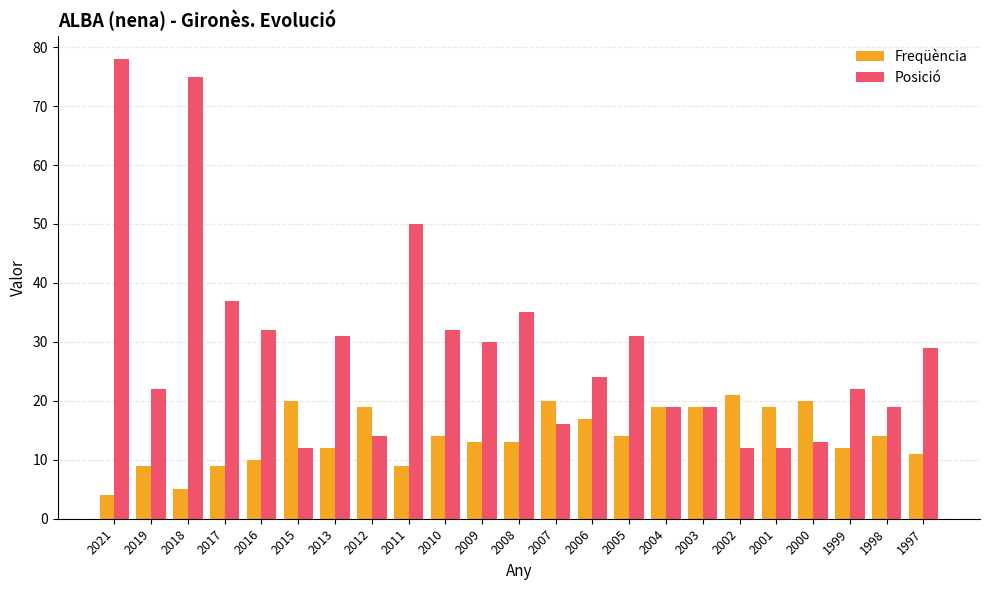

What value does the Posició series have at 2017, to the nearest 10?

40